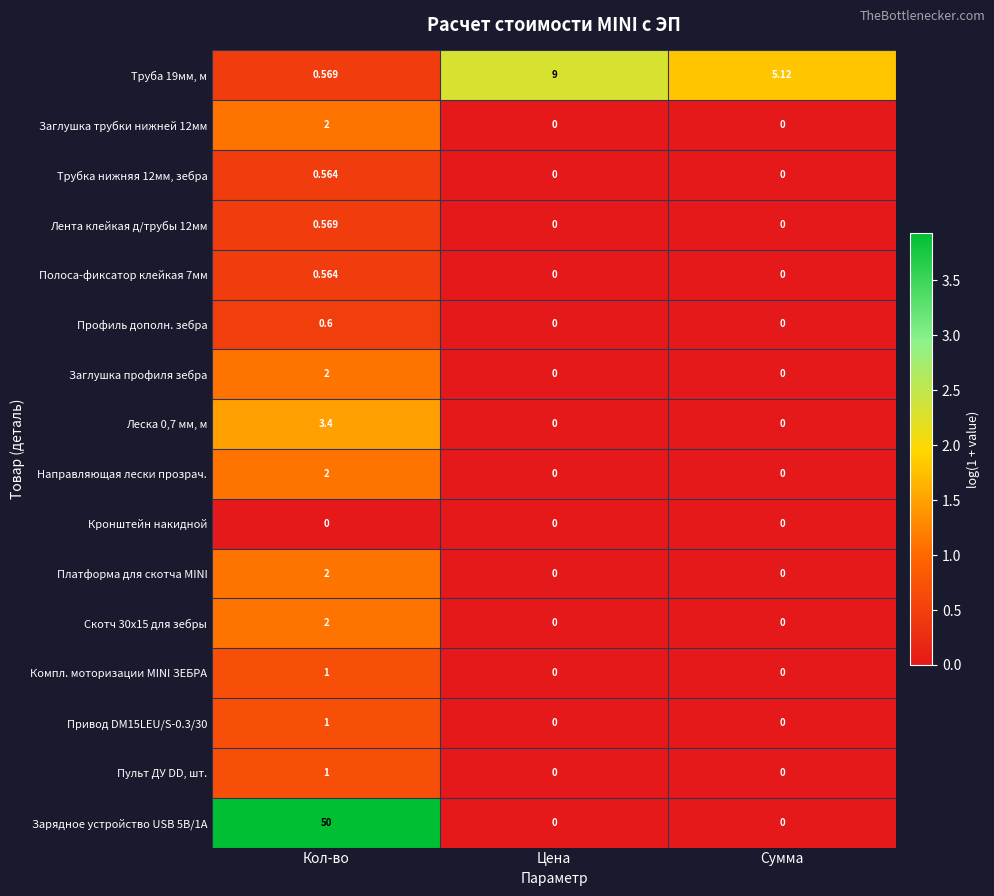

Which category has the highest value across all series?

Кол-во